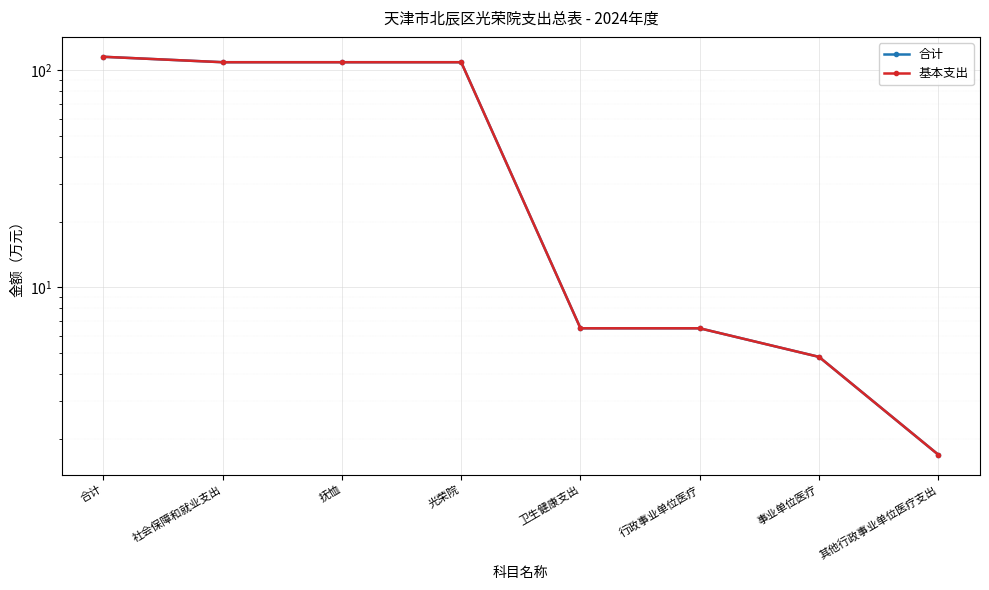

What is the maximum value for 合计?

115.6